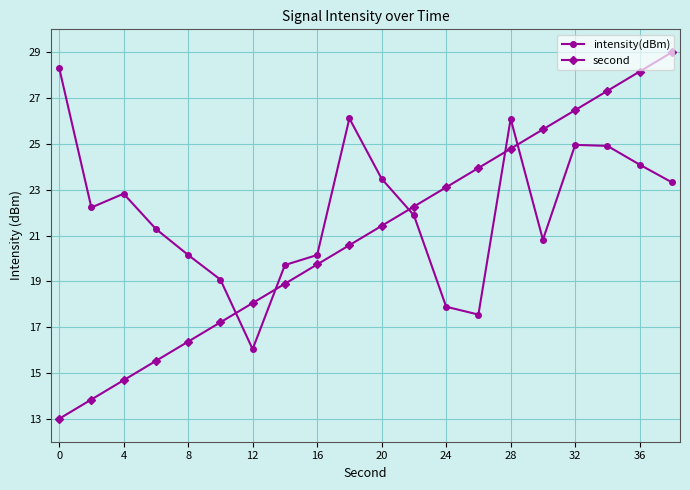

What is the value of the intensity(dBm) point at the 18th from the left?

24.9